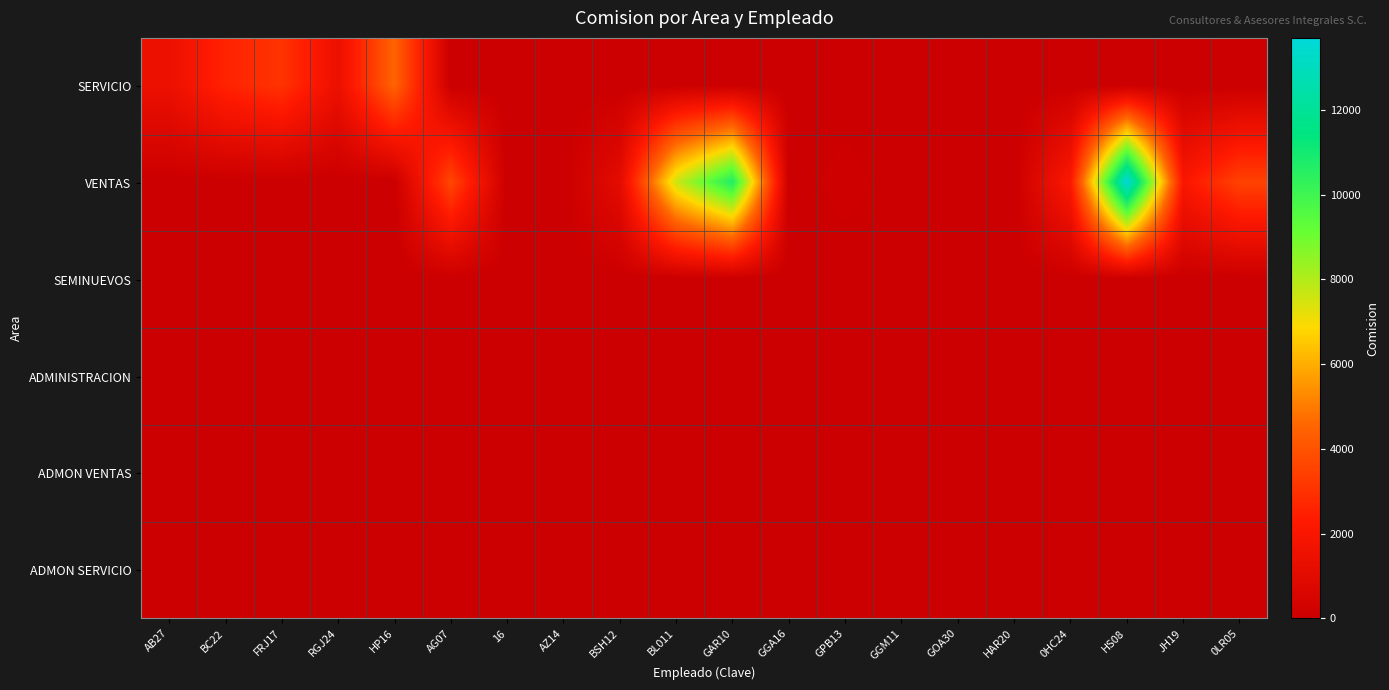

Rank the series at RGJ24 from lowest to highest value.

VENTAS, SEMINUEVOS, ADMINISTRACION, ADMON VENTAS, ADMON SERVICIO, SERVICIO